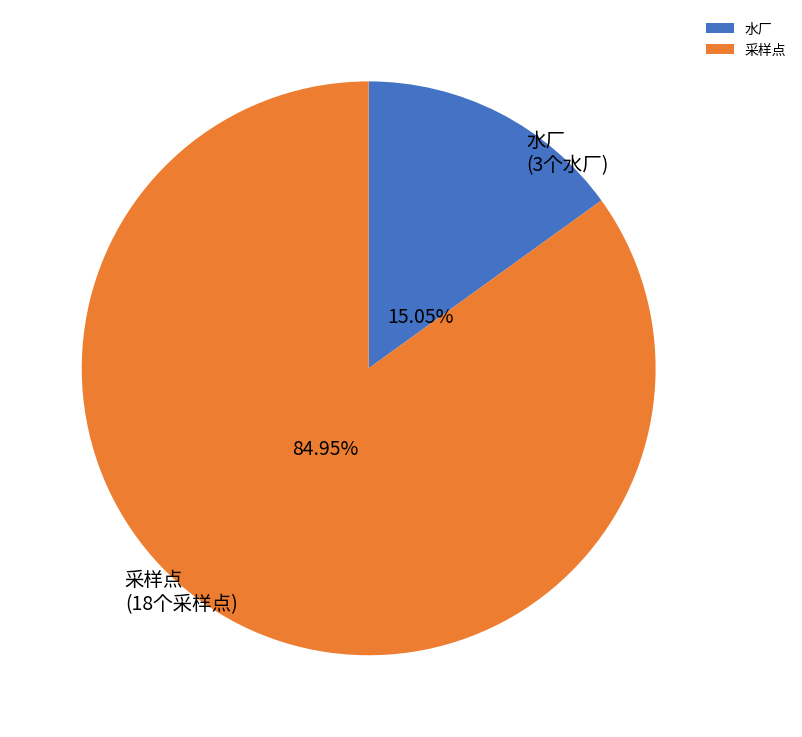

Count the number of slices in the pie.

2